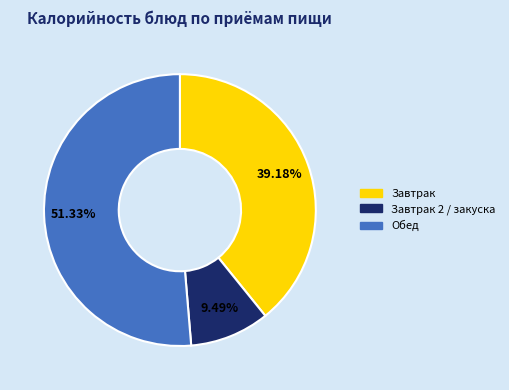

Is there a majority slice in this chart?

Yes